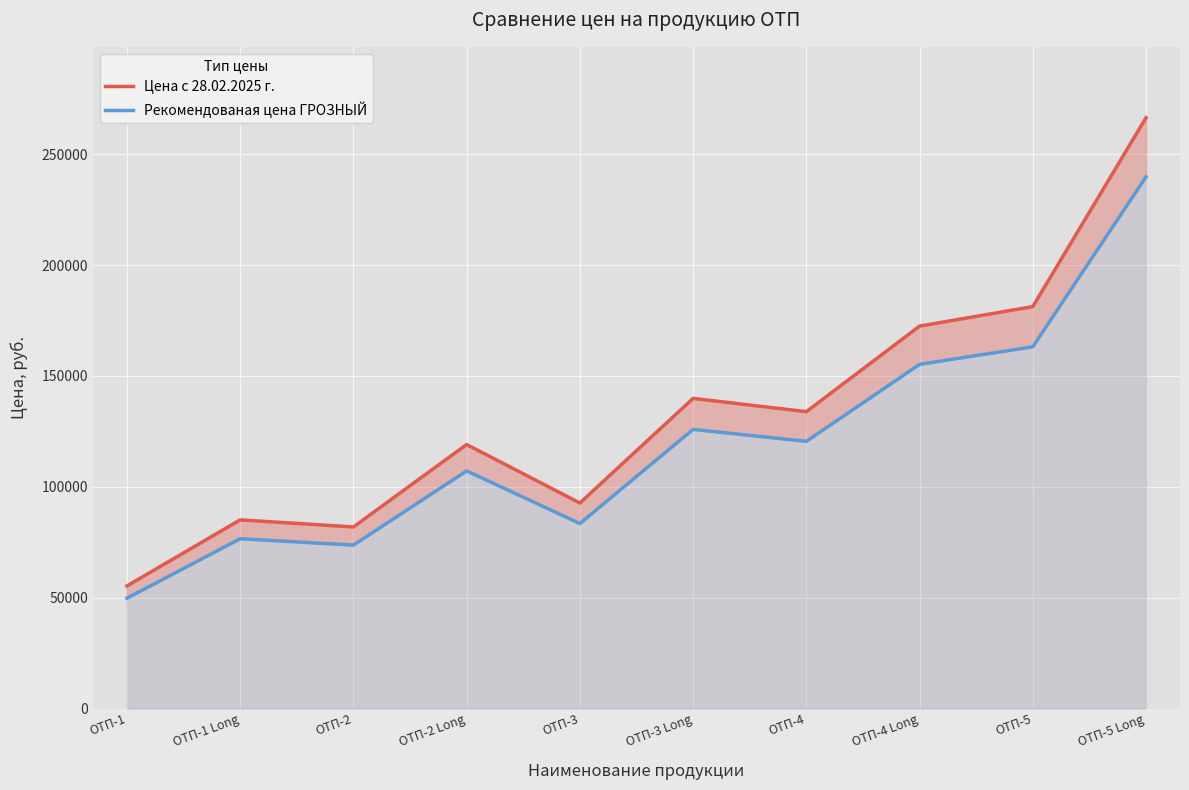

True or false: Рекомендованая цена ГРОЗНЫЙ has a value of 107190 at ОТП-2 Long.

True